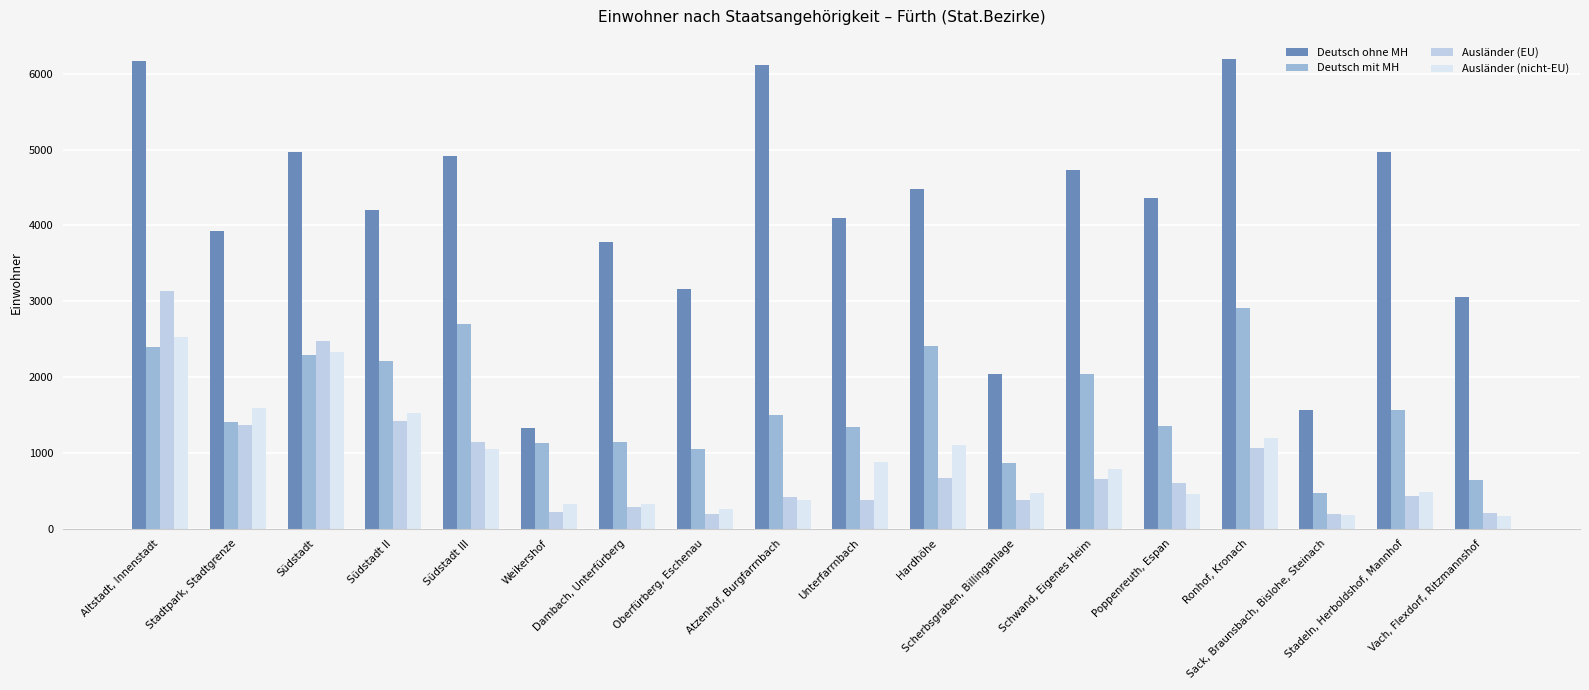

Which series has the largest total across all categories?

Deutsch ohne MH